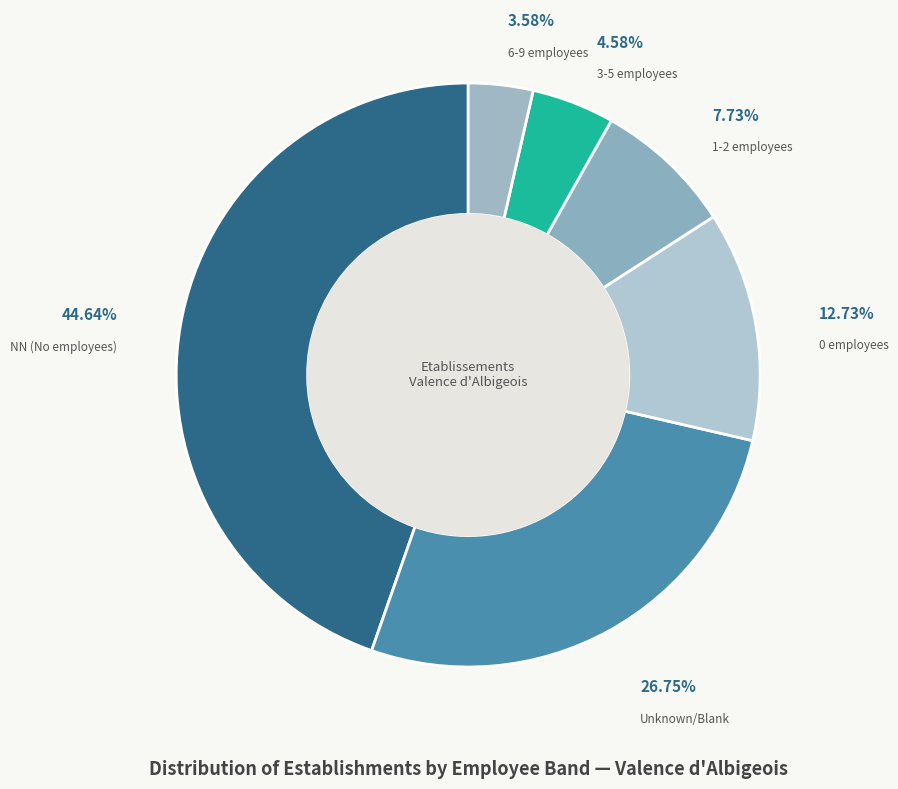

Between NN (No employees) and 6-9 employees, which is larger?

NN (No employees)